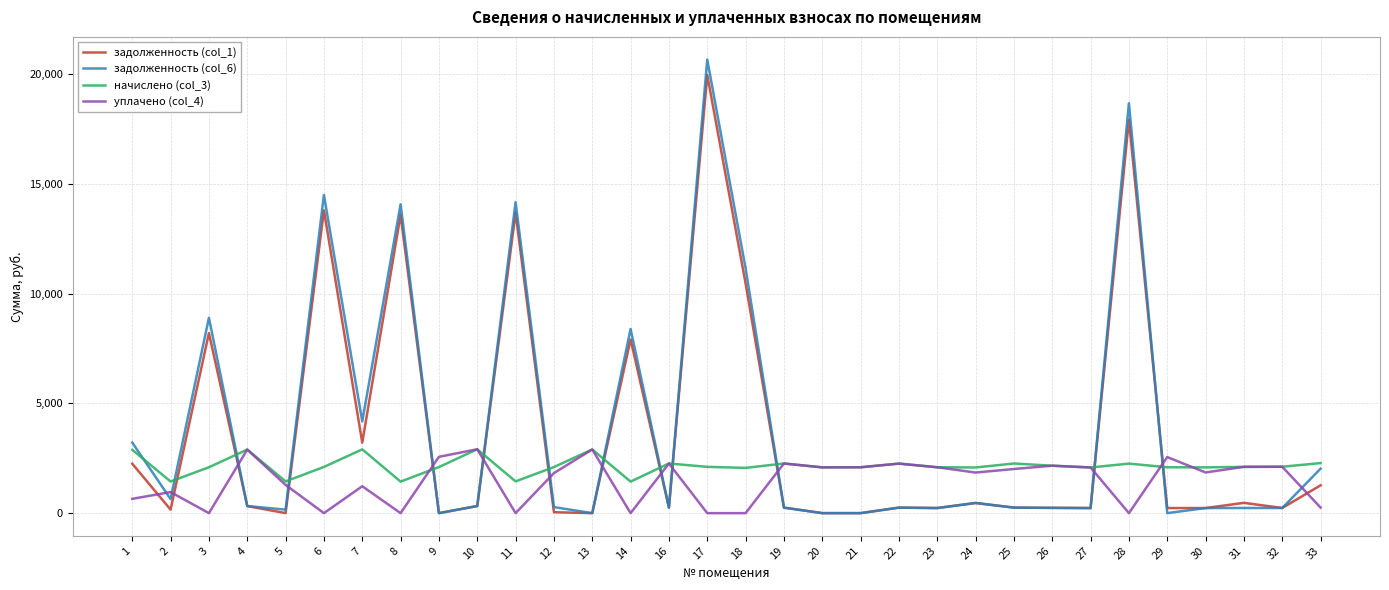

What is the sum of the задолженность (col_6) values at 3 and 27?

9127.1